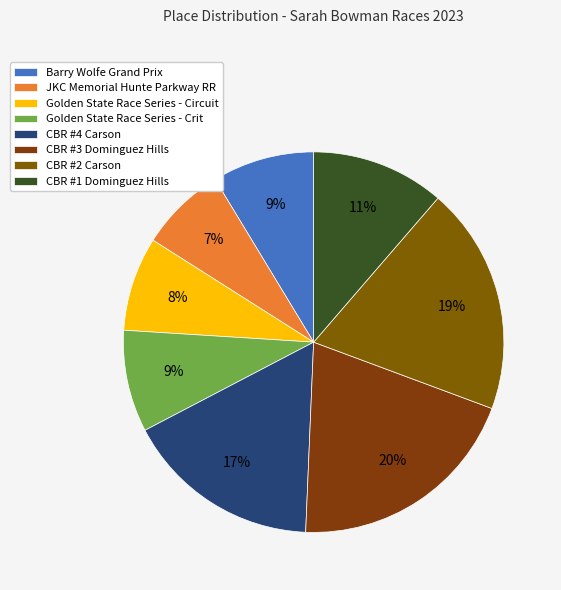

Is it true that Barry Wolfe Grand Prix is 3% of the pie?

False